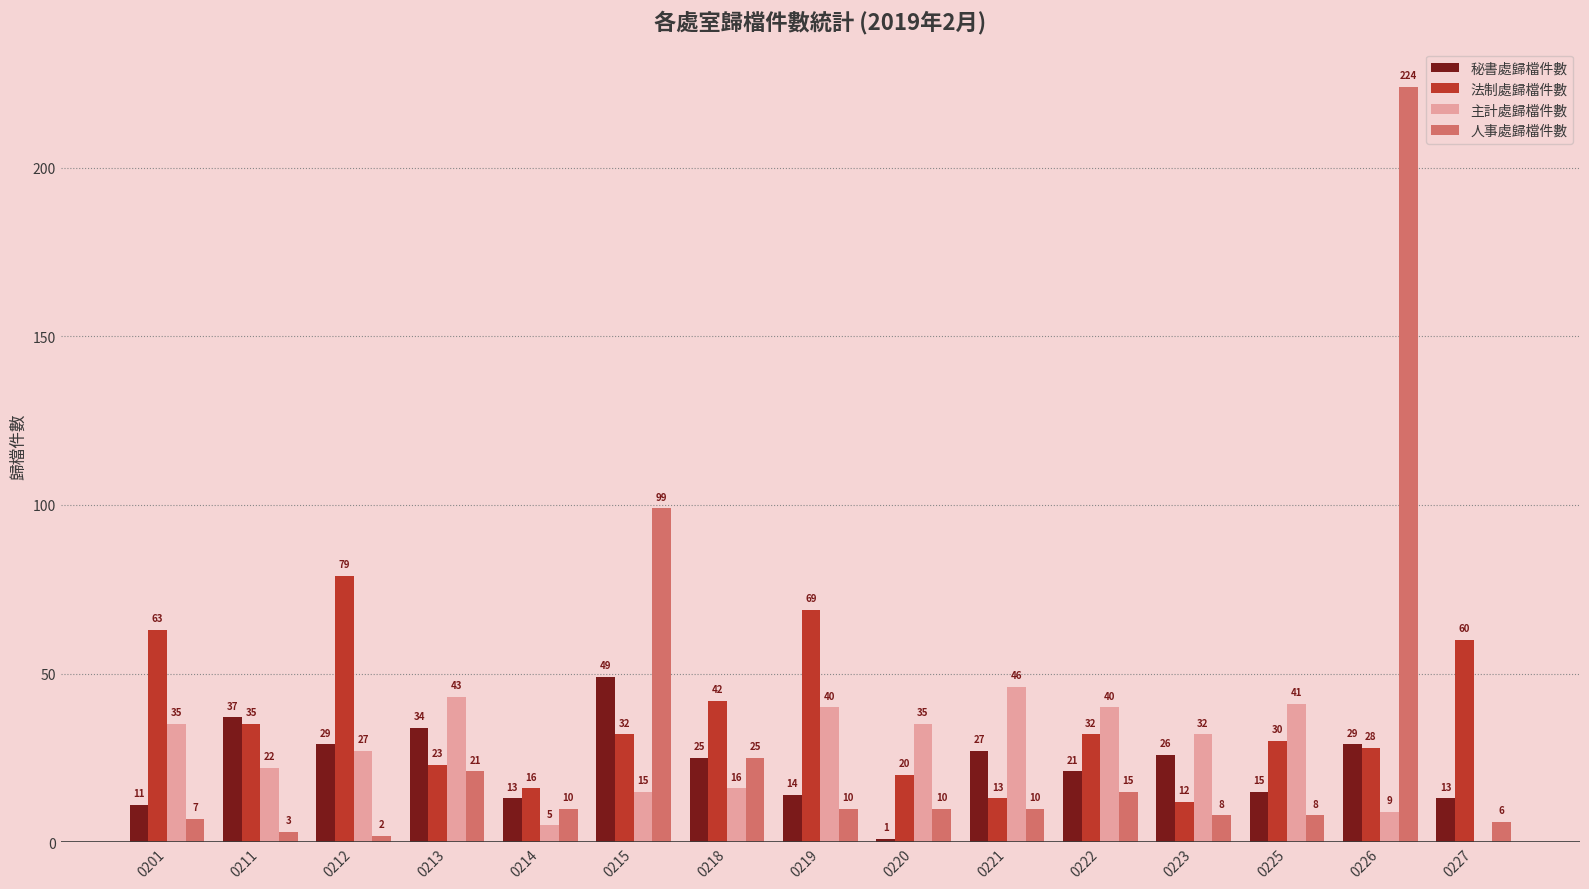

What is the sum of the 主計處歸檔件數 values at 0218 and 0213?

59